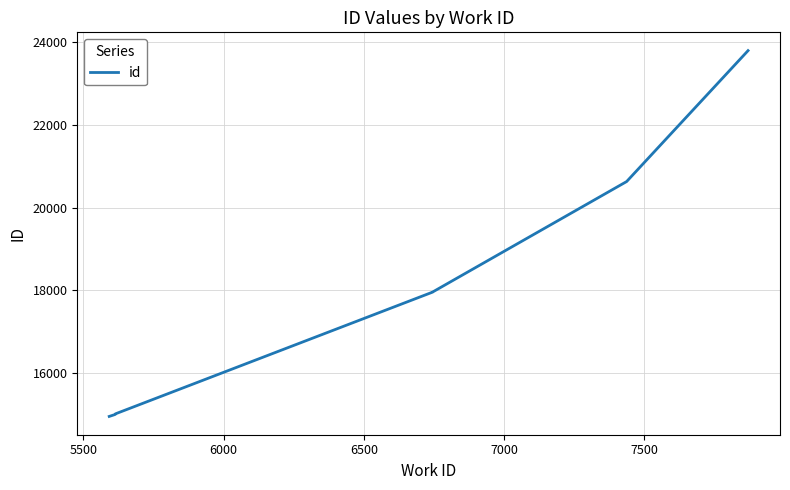

Reading right to left, transcribe all the data shown in this chart.

23791	20628	17955	17954	15016	15012	15008	15007	14999	14954